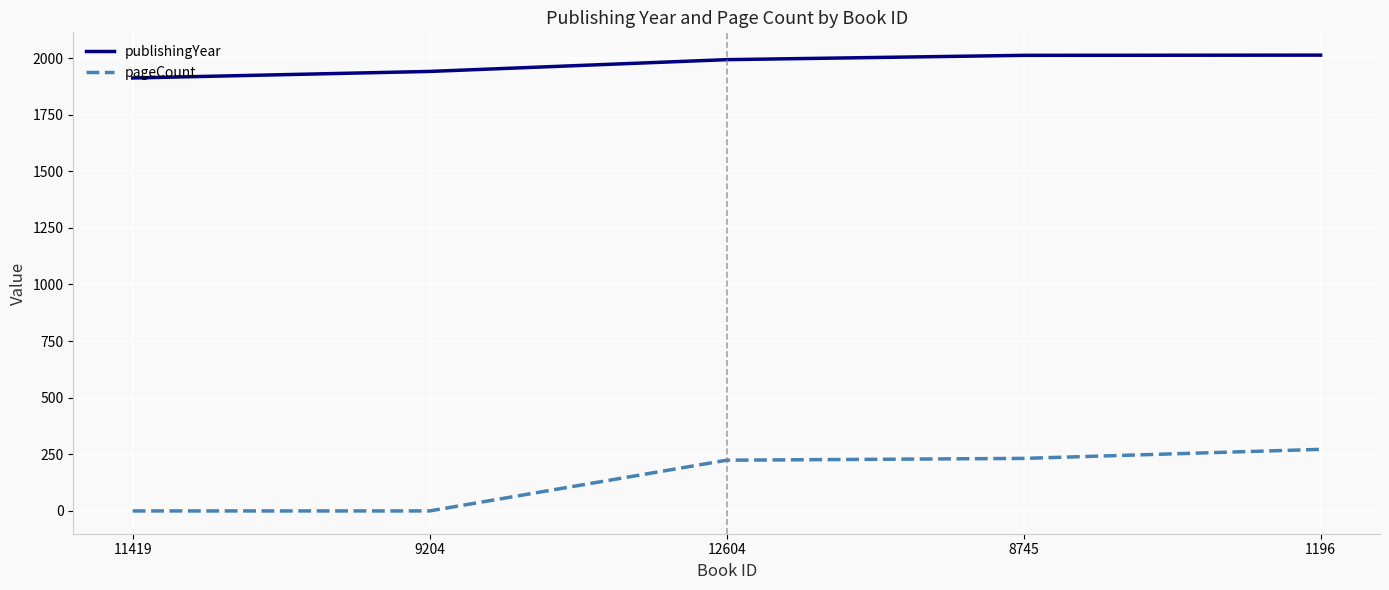

Is it true that pageCount equals 0 at 9204?

True